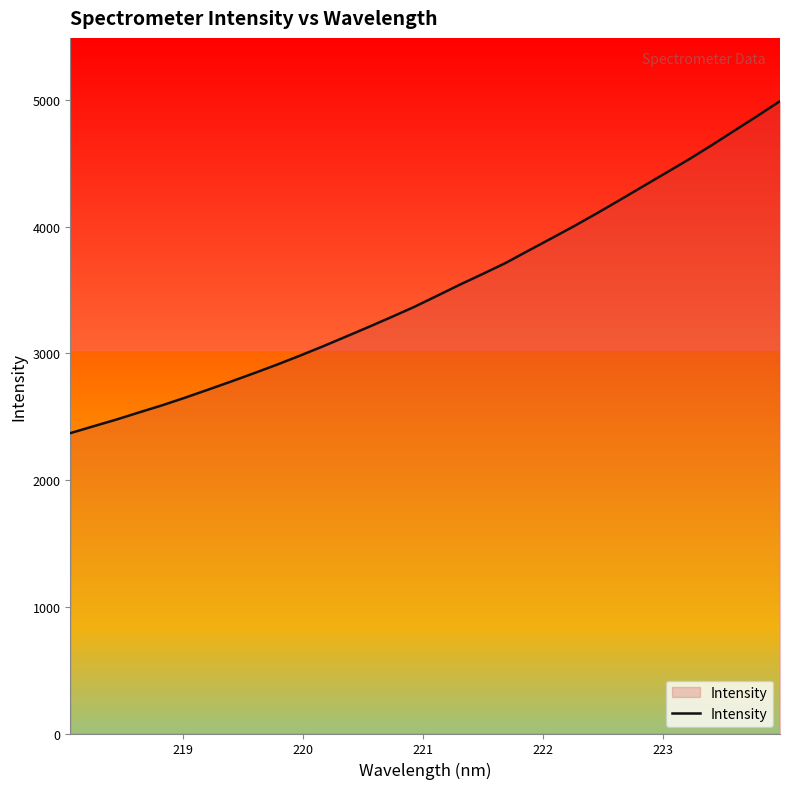

What is the difference between the maximum and minimum values?

2620.9